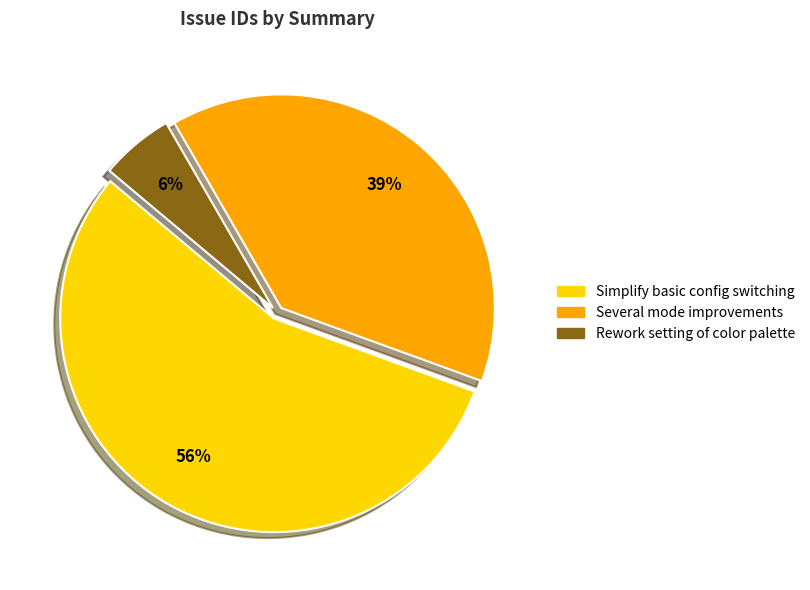

Between Simplify basic config switching and Rework setting of color palette, which is larger?

Simplify basic config switching